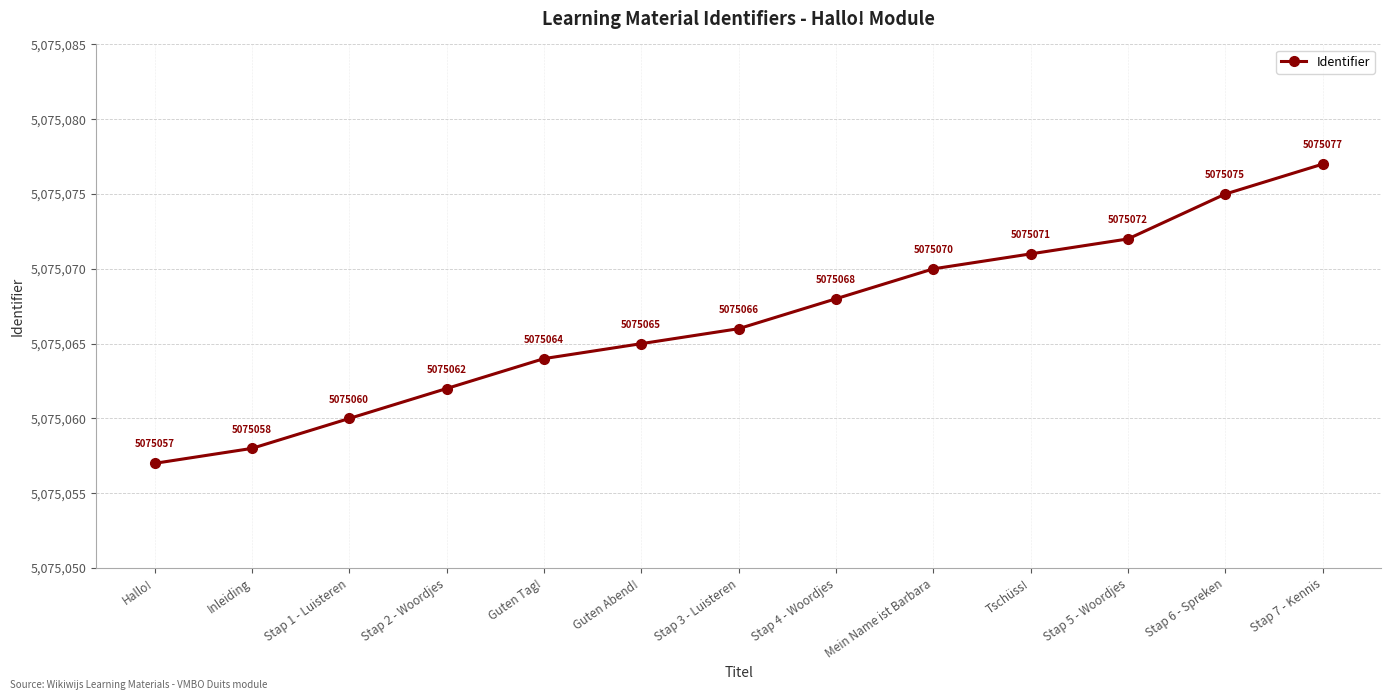

How many lines are shown in the chart?

1